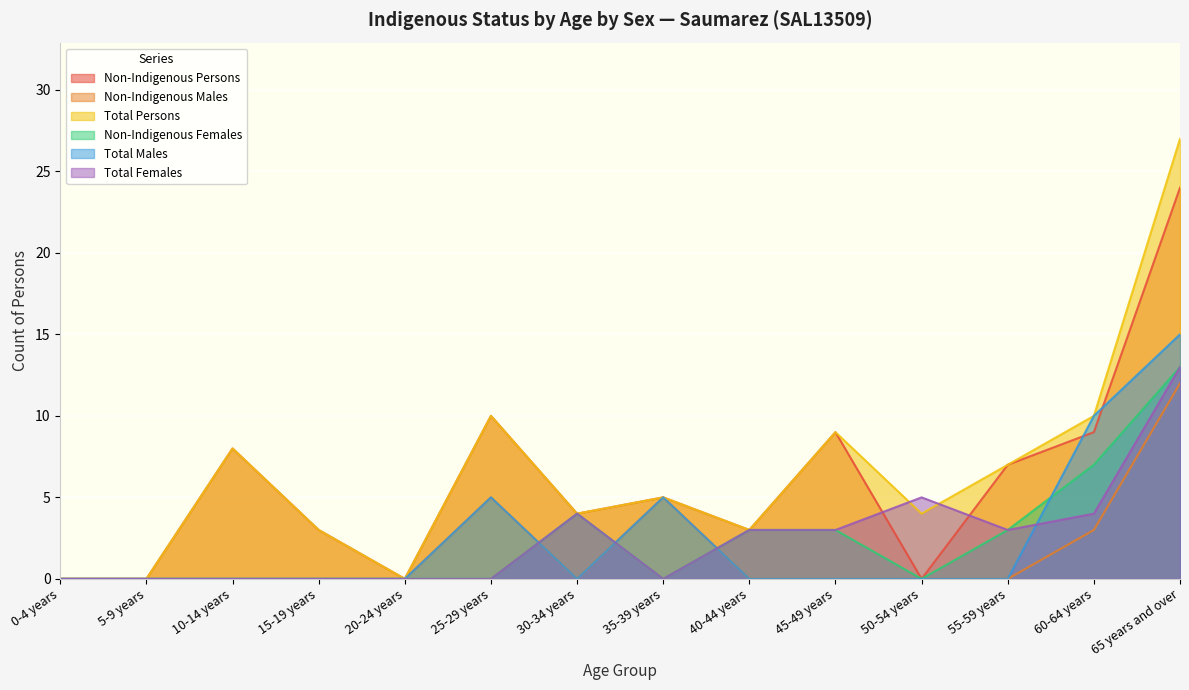

True or false: Total Males has a value of 5 at 45-49 years.

False